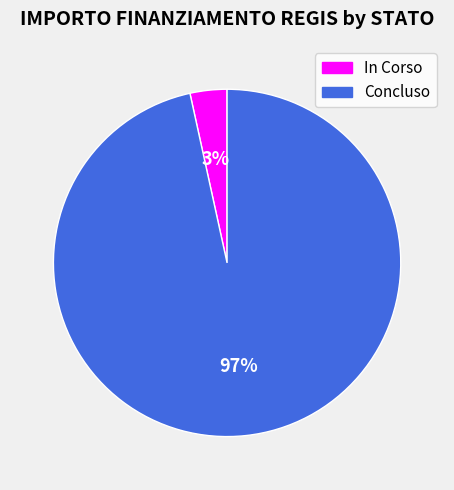

To the nearest percent, what is the average slice percentage?

50%